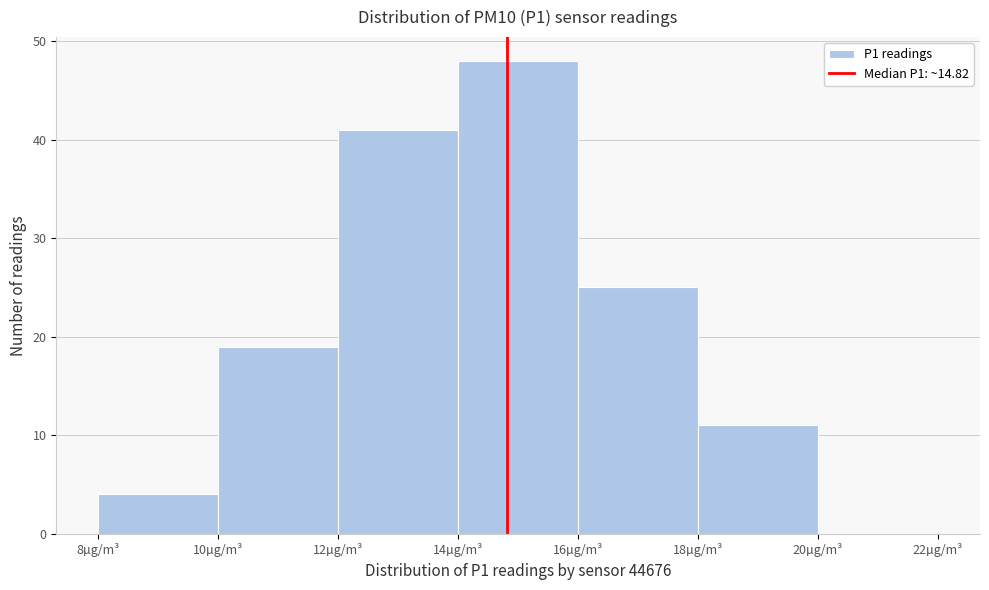

Reading left to right, list every bar in this chart as the range it spans on the x-axis followed by its height. The values are not printed on the chart, so give them approximately, as read against the axis.

8 to 10: 4
10 to 12: 19
12 to 14: 41
14 to 16: 48
16 to 18: 25
18 to 20: 11
20 to 22: 0